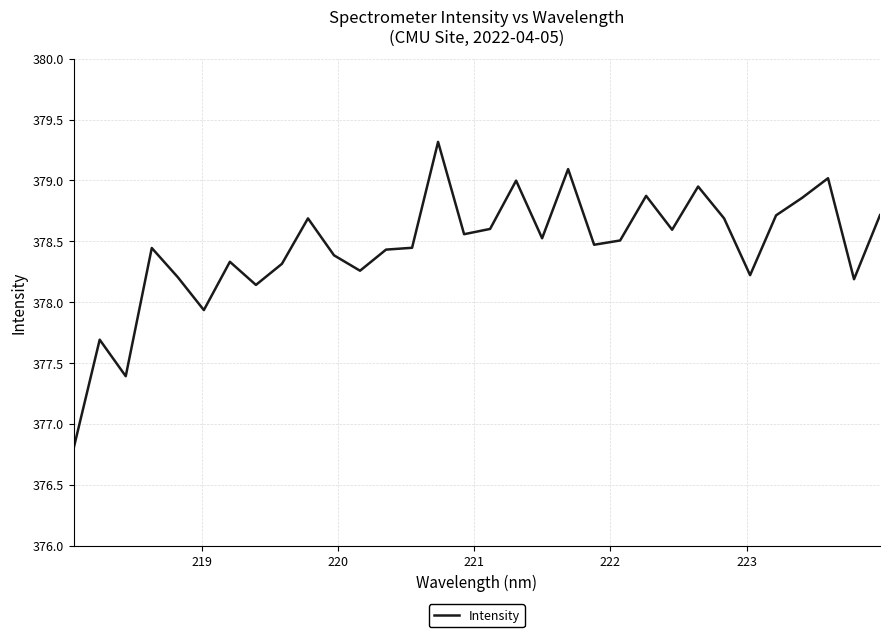

What is the minimum value shown in the chart?

376.8